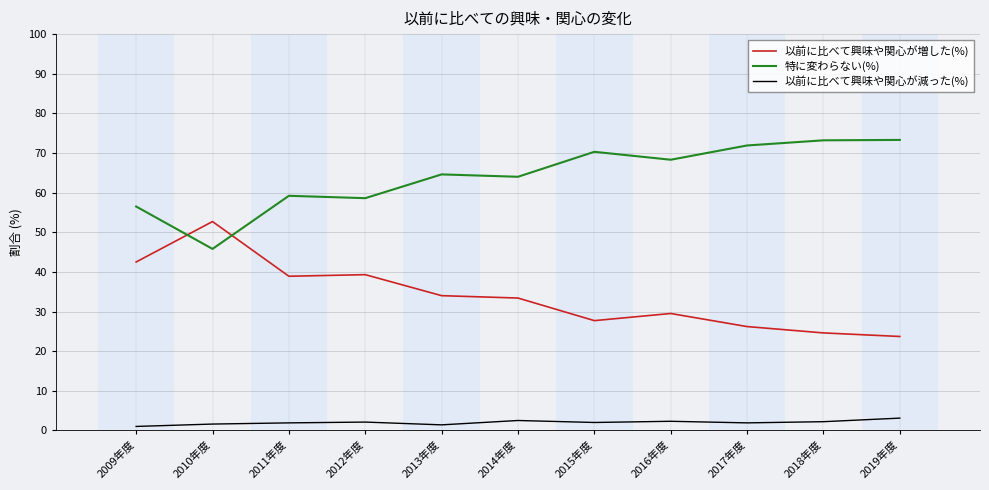

Which series has the largest total across all categories?

特に変わらない(%)